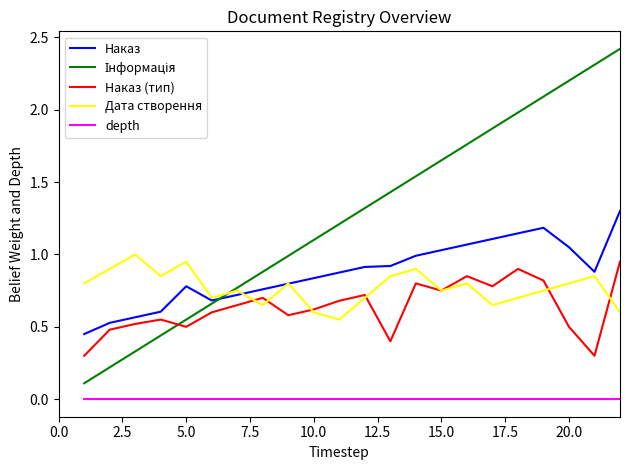

What is the difference between the maximum and minimum values in the Наказ series?

0.9